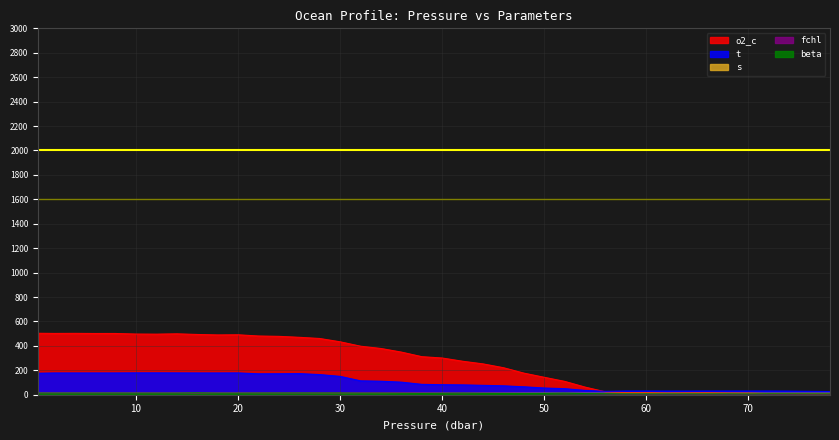

What position from the left is 72.0?

37